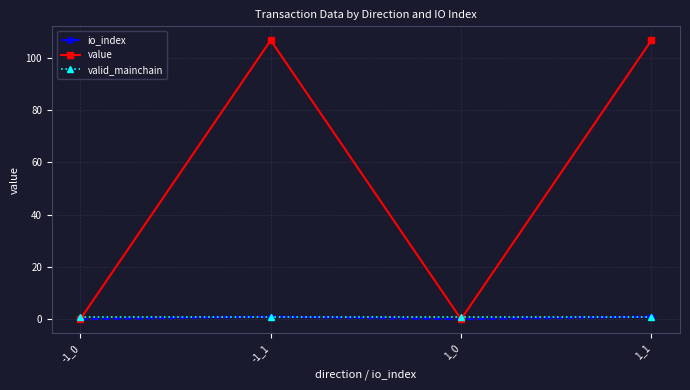

The value series shows 0.0 at 1_0. True or false?

True